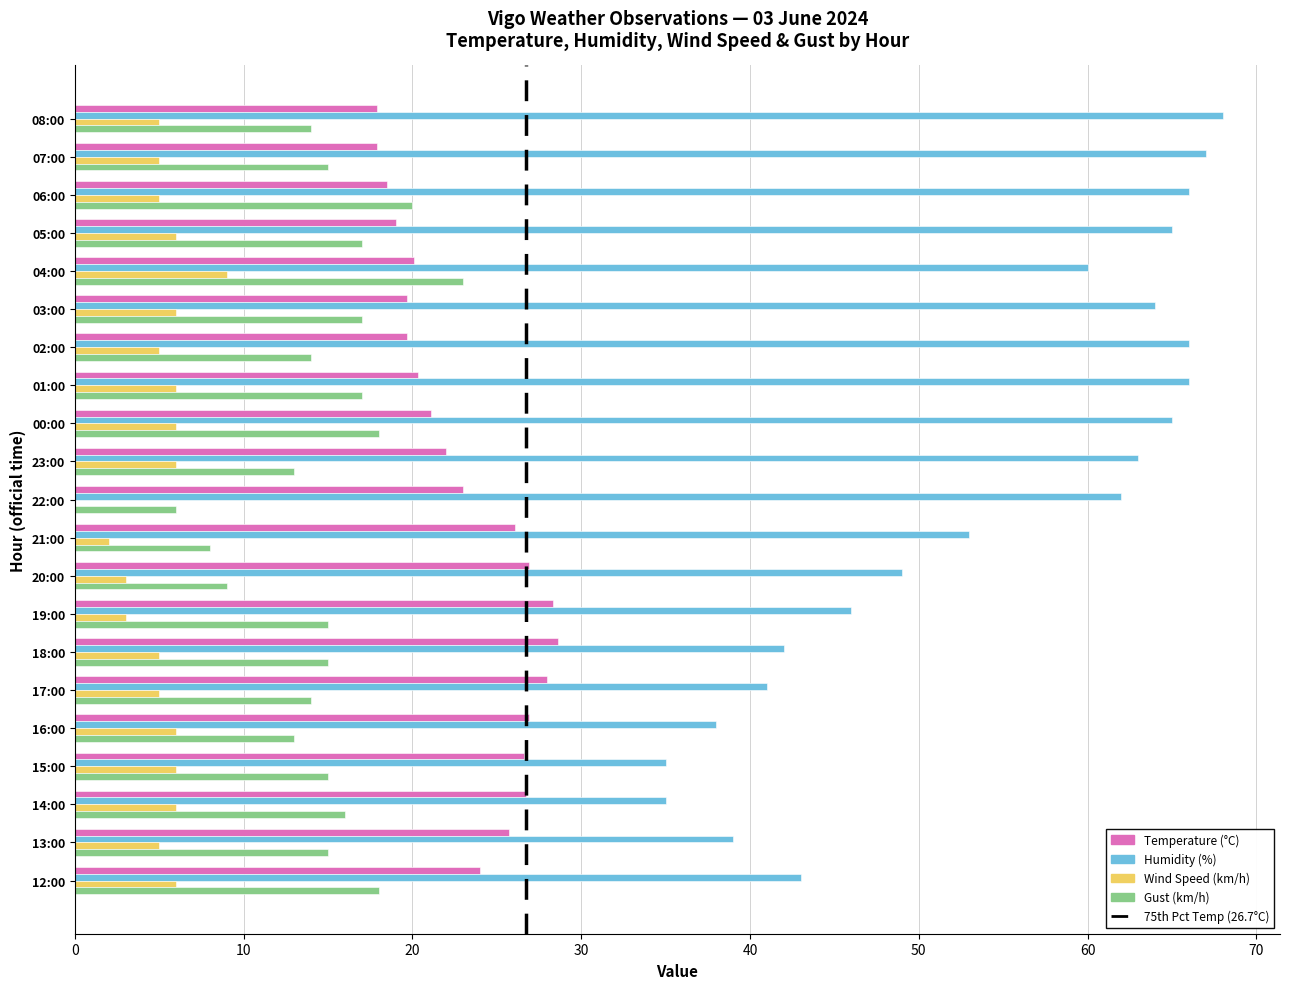

What is the sum of the Gust (km/h) values at 21:00 and 19:00?

23.0